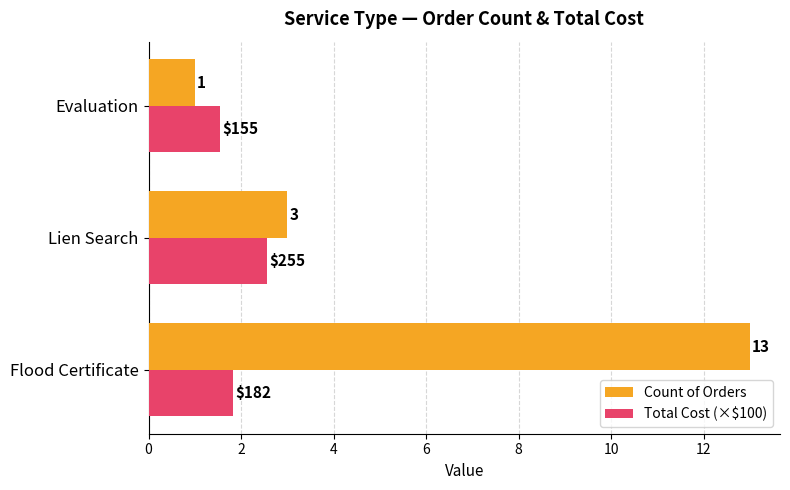

True or false: Total Cost (×$100) has a value of 2.7 at Evaluation.

False